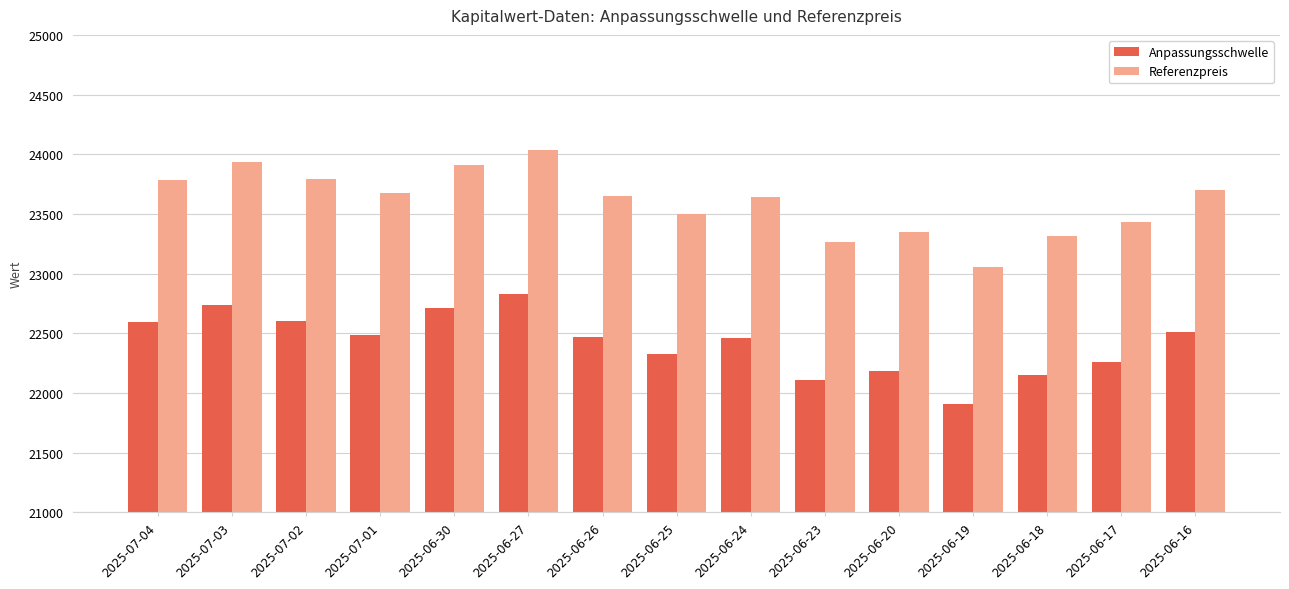

Between 2025-07-03 and 2025-06-18, which series saw the biggest shift?

Referenzpreis